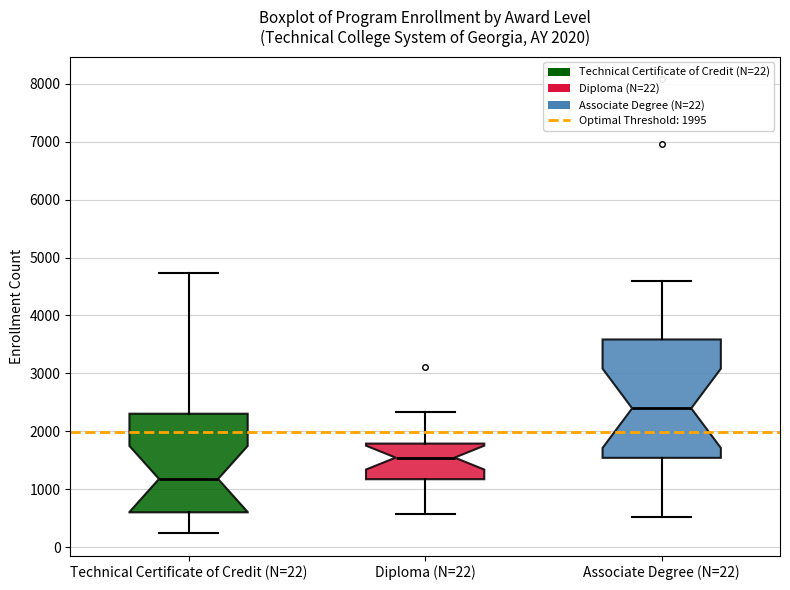

Reading left to right, transcribe this box plot: for each box, give where its median line is, the range the box spans, and where its two whiskers end, as read against the y-axis. The values are not printed on the chart, so give them approximately, as read against the axis.

Technical Certificate of Credit (N=22): median 1200, box 600 to 2300, whiskers 200 to 4700
Diploma (N=22): median 1500, box 1200 to 1800, whiskers 600 to 2300
Associate Degree (N=22): median 2400, box 1500 to 3600, whiskers 500 to 4600